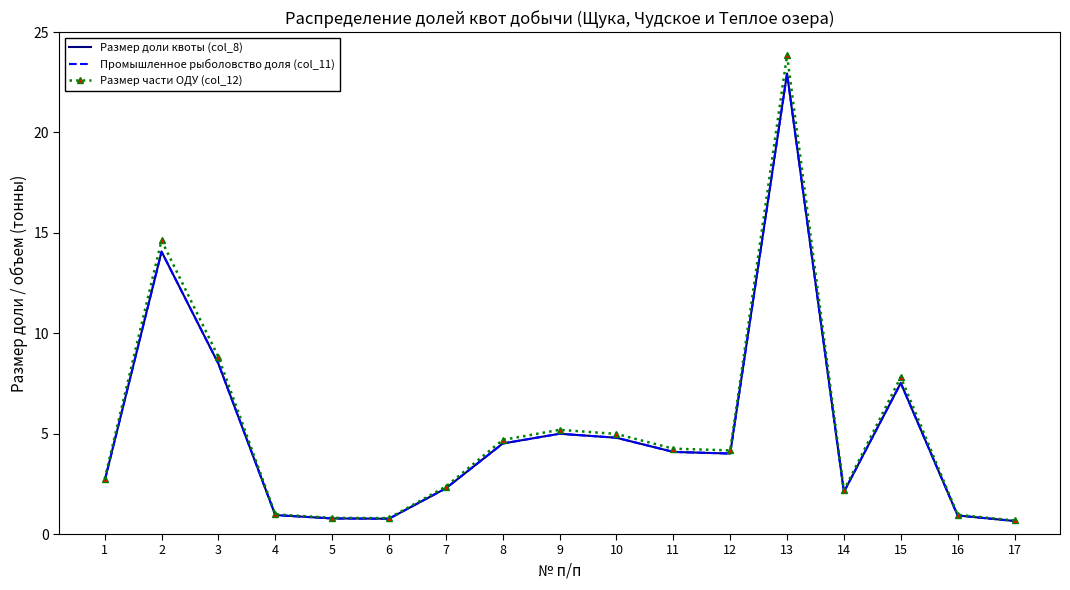

At which category does Размер доли квоты (col_8) reach its first local valley?

6